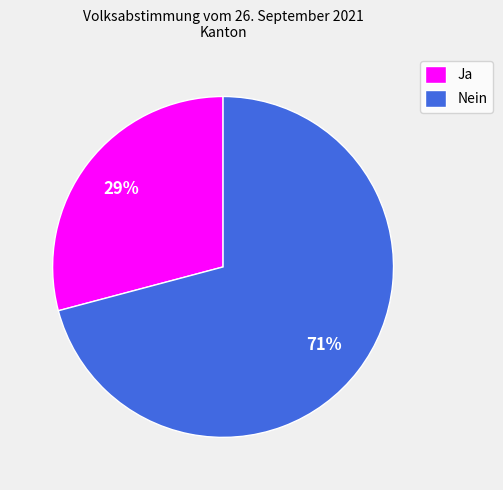

To the nearest percent, what is the average slice percentage?

50%